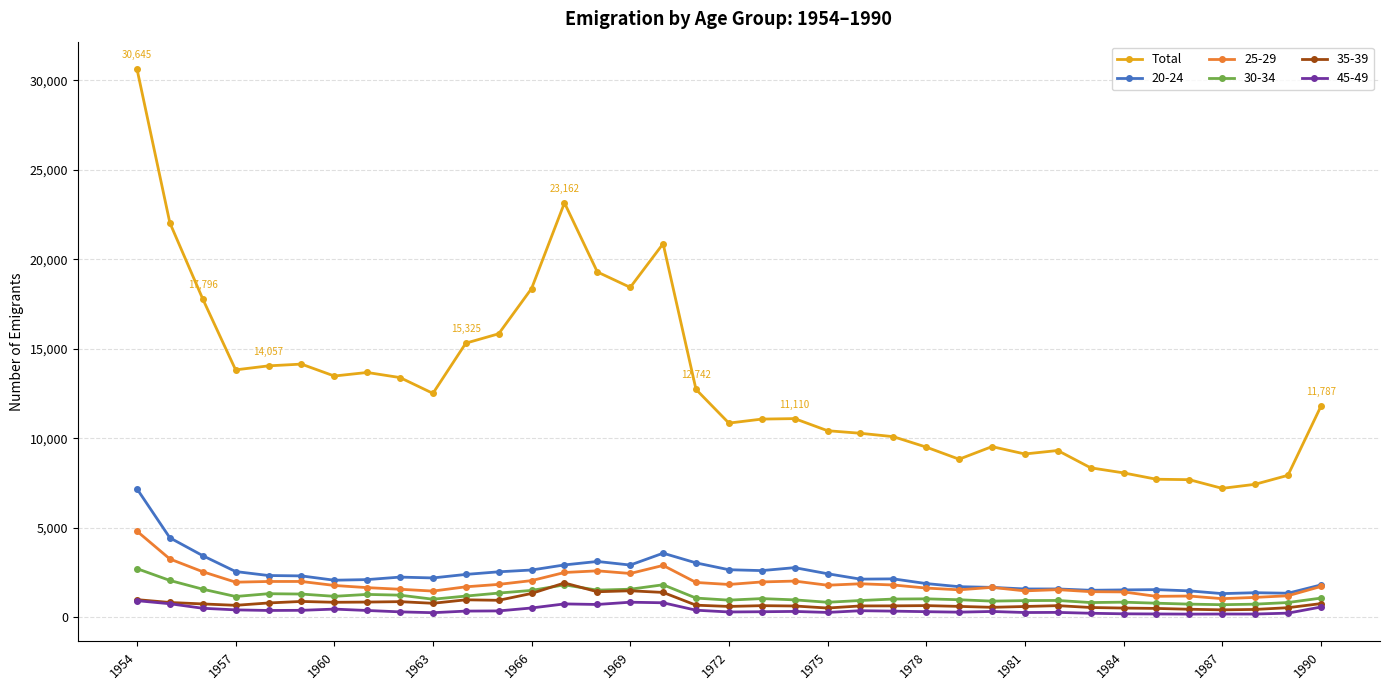

Which series has the widest spread of values?

Total